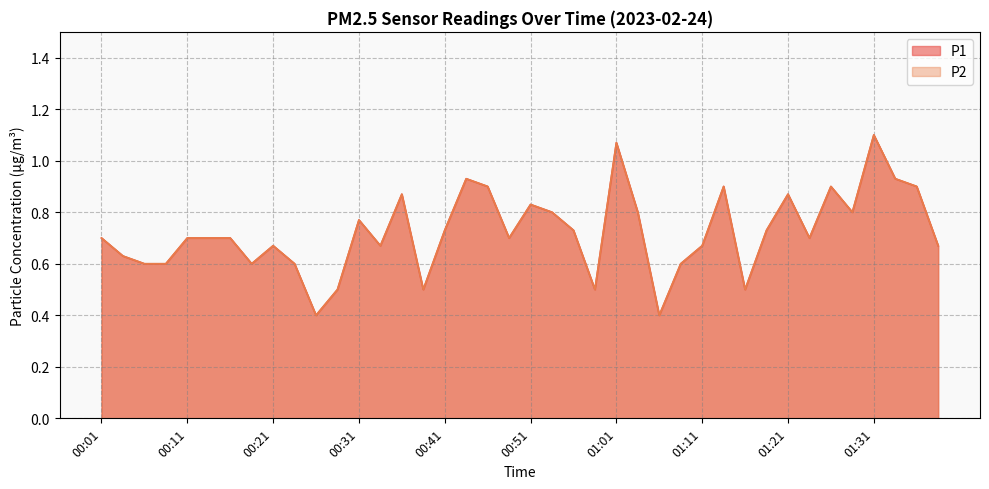

Which category has the lowest value in the P2 series?

00:26